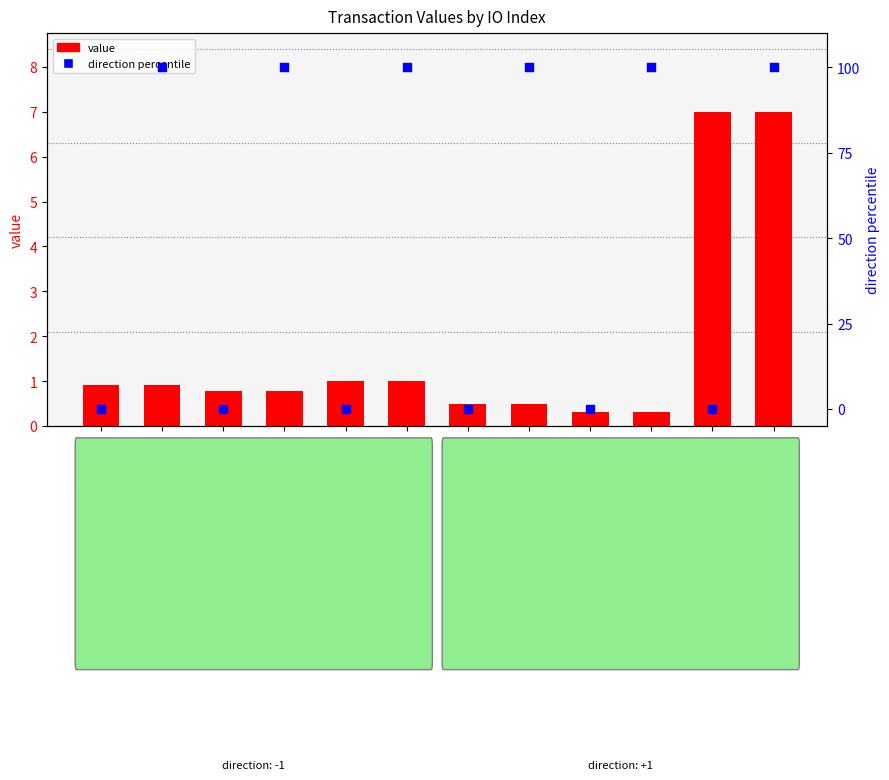

What is the total value across all series at 05f6152d?

100.3